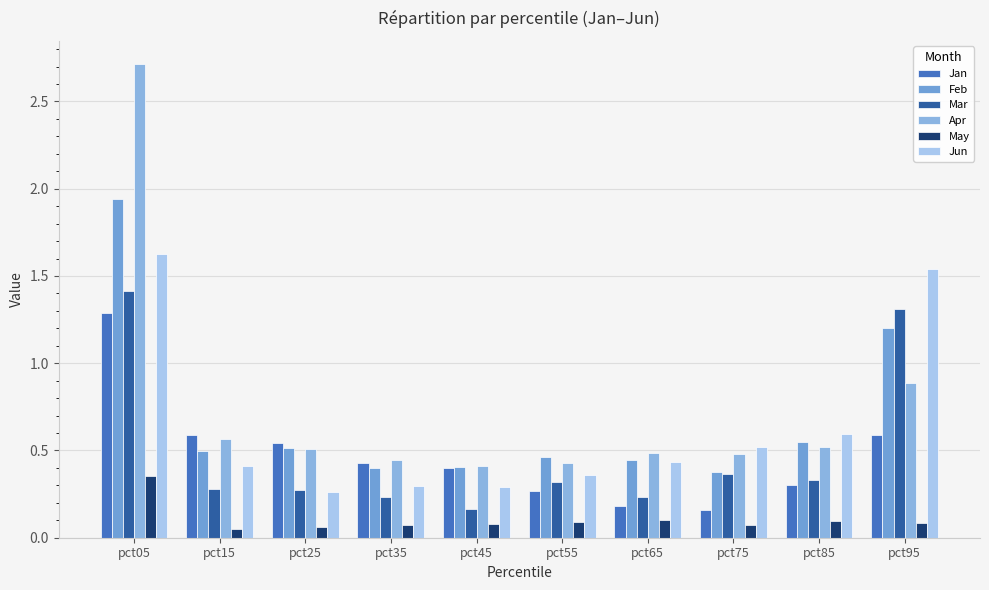

Reading left to right, transcribe all the data shown in this chart.

Jan: 1.3	0.6	0.5	0.4	0.4	0.3	0.2	0.2	0.3	0.6
Feb: 1.9	0.5	0.5	0.4	0.4	0.5	0.4	0.4	0.6	1.2
Mar: 1.4	0.3	0.3	0.2	0.2	0.3	0.2	0.4	0.3	1.3
Apr: 2.7	0.6	0.5	0.4	0.4	0.4	0.5	0.5	0.5	0.9
May: 0.4	0.0	0.1	0.1	0.1	0.1	0.1	0.1	0.1	0.1
Jun: 1.6	0.4	0.3	0.3	0.3	0.4	0.4	0.5	0.6	1.5